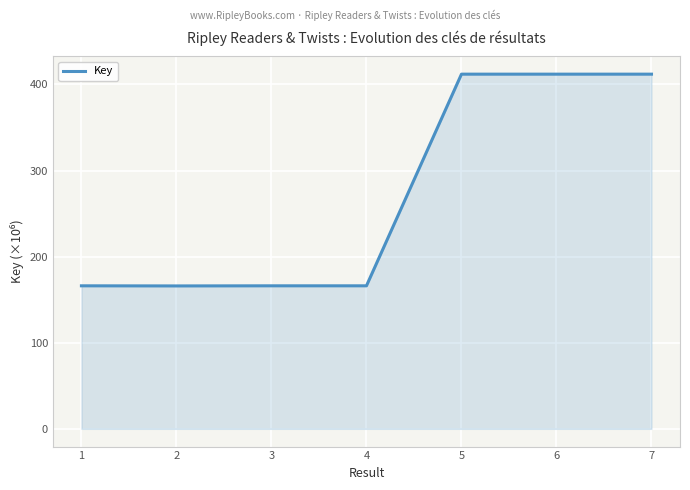

True or false: there are more than 0 points higher than both neighbors.

True